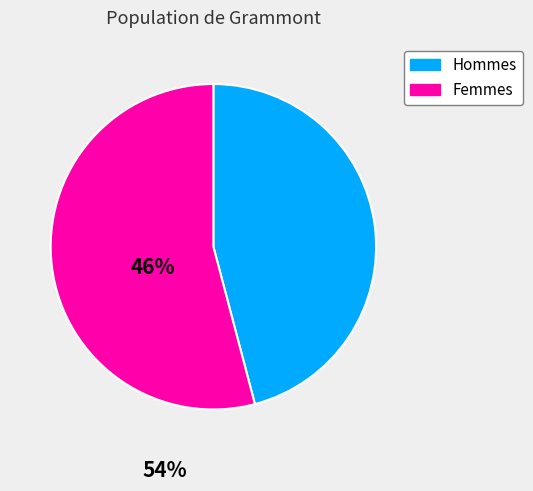

True or false: Femmes accounts for 54% of the total.

True